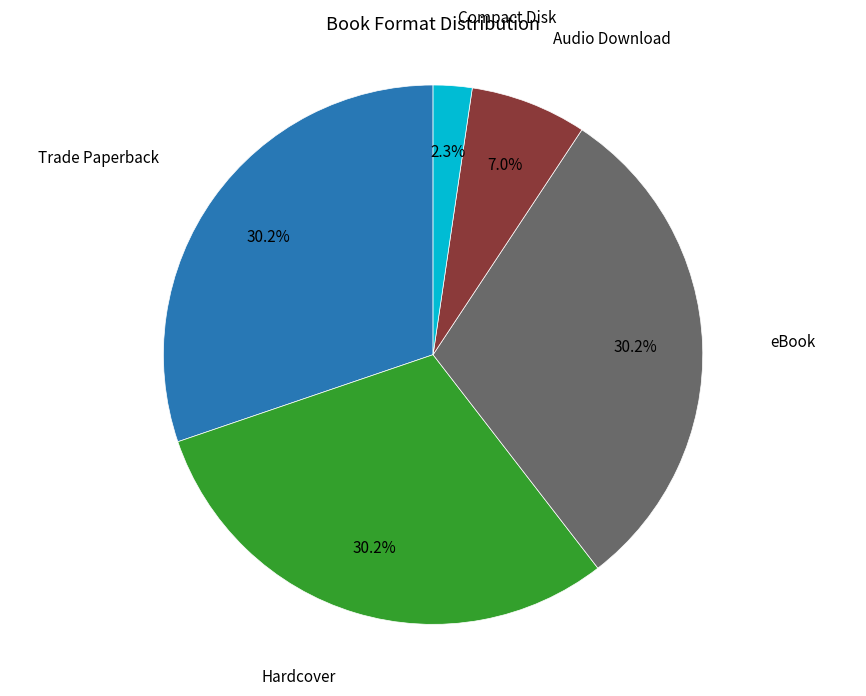

Does any single category account for the majority?

No